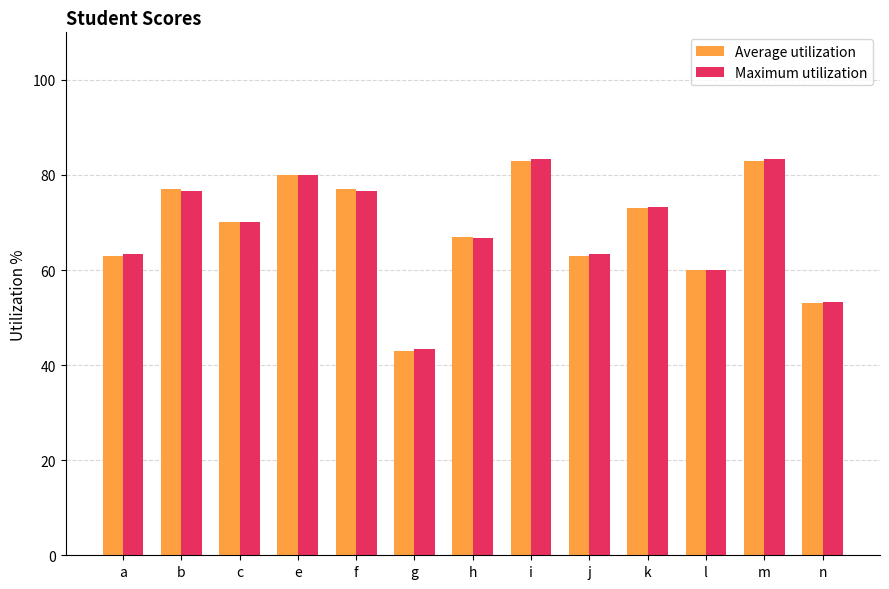

Reading right to left, transcribe all the data shown in this chart.

Average utilization: n=53.0	m=83.0	l=60.0	k=73.0	j=63.0	i=83.0	h=67.0	g=43.0	f=77.0	e=80.0	c=70.0	b=77.0	a=63.0
Maximum utilization: n=53.3	m=83.3	l=60.0	k=73.3	j=63.3	i=83.3	h=66.7	g=43.3	f=76.7	e=80.0	c=70.0	b=76.7	a=63.3